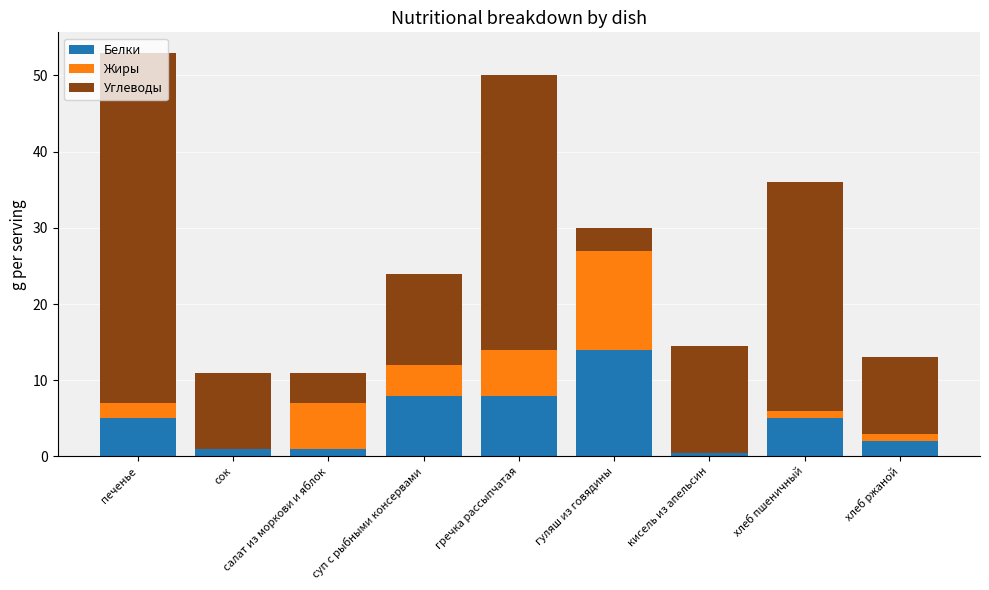

True or false: Белки has a value of 5.0 at печенье.

True